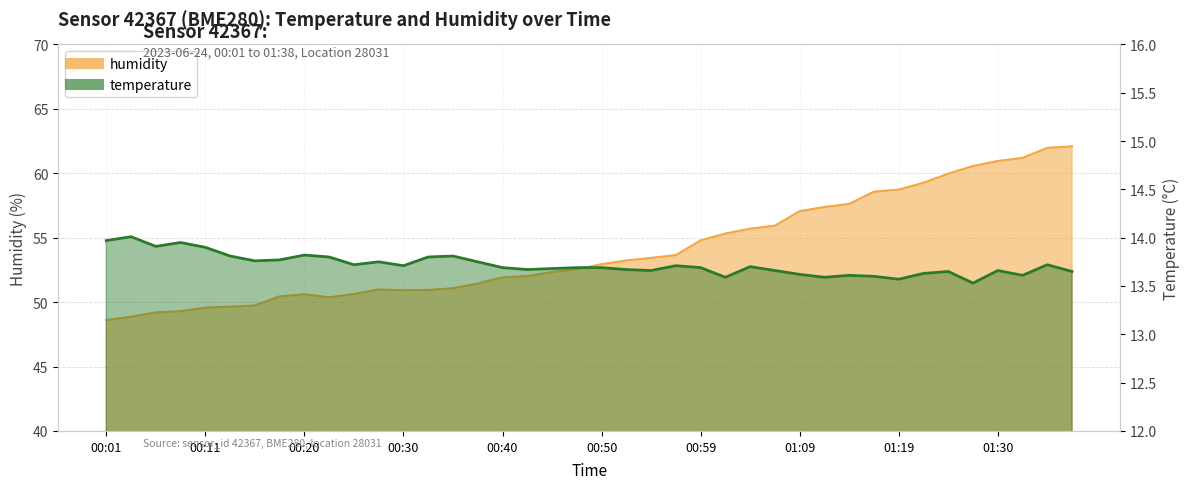

What are all the series names shown in the legend?

temperature, humidity